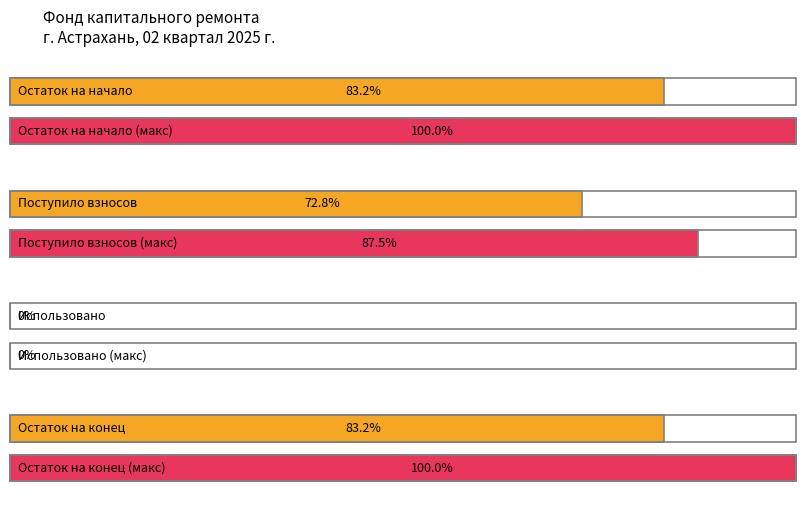

Is it true that Average utilization equals 92.1 at сверх минимального размера взноса?

False